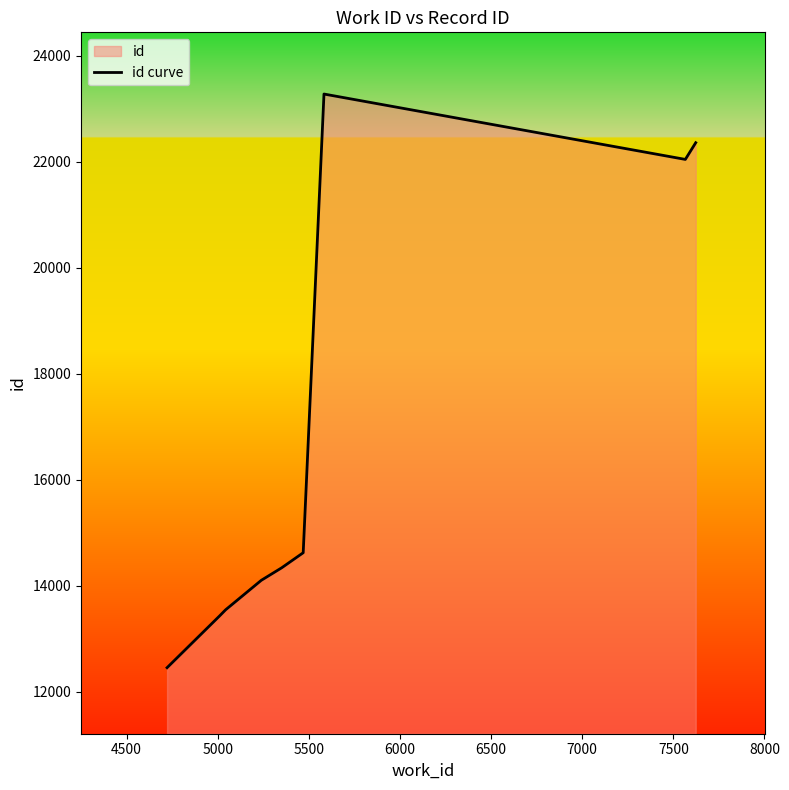

What is the difference between the maximum and minimum values?

10820